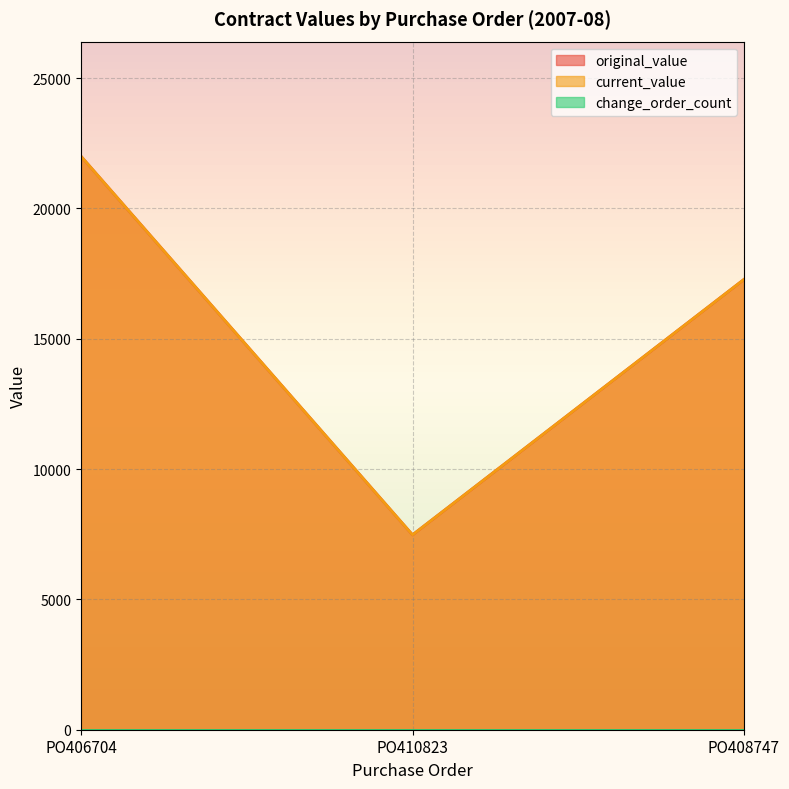

At which label does current_value first exceed 17278?

PO406704